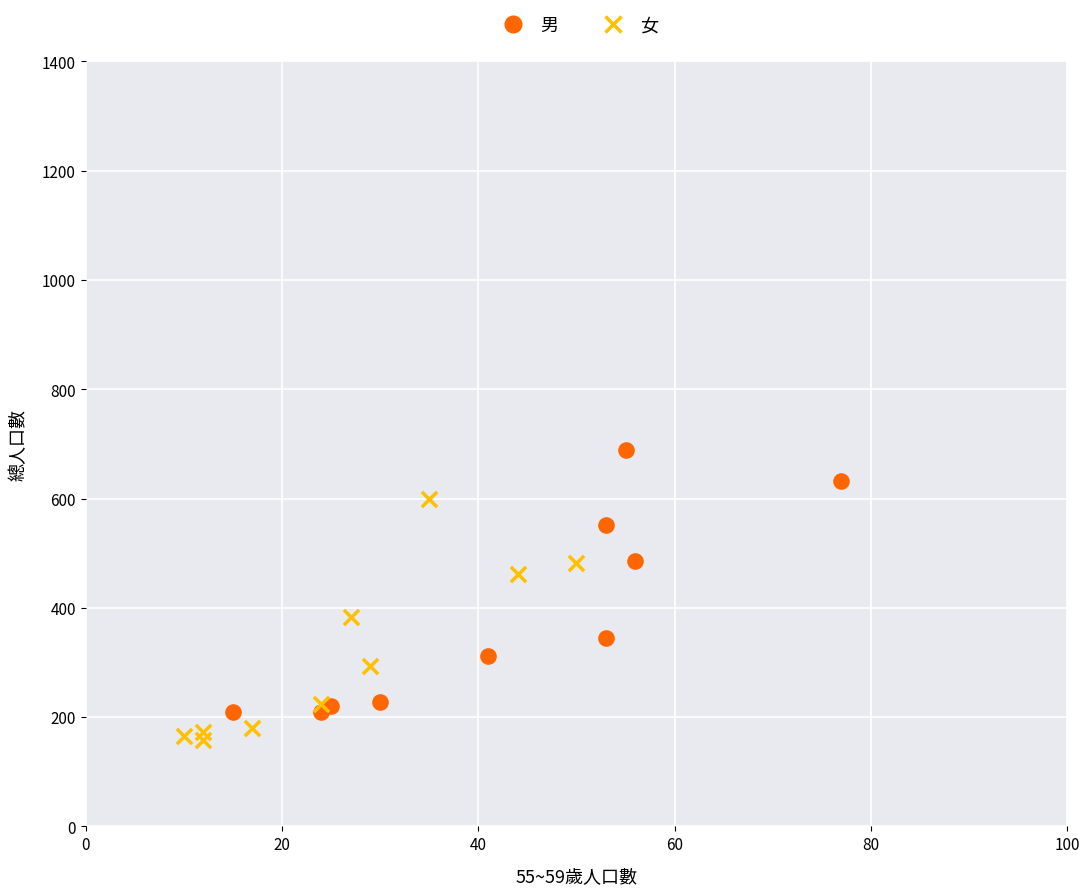

Which series contains the highest Y value?

男